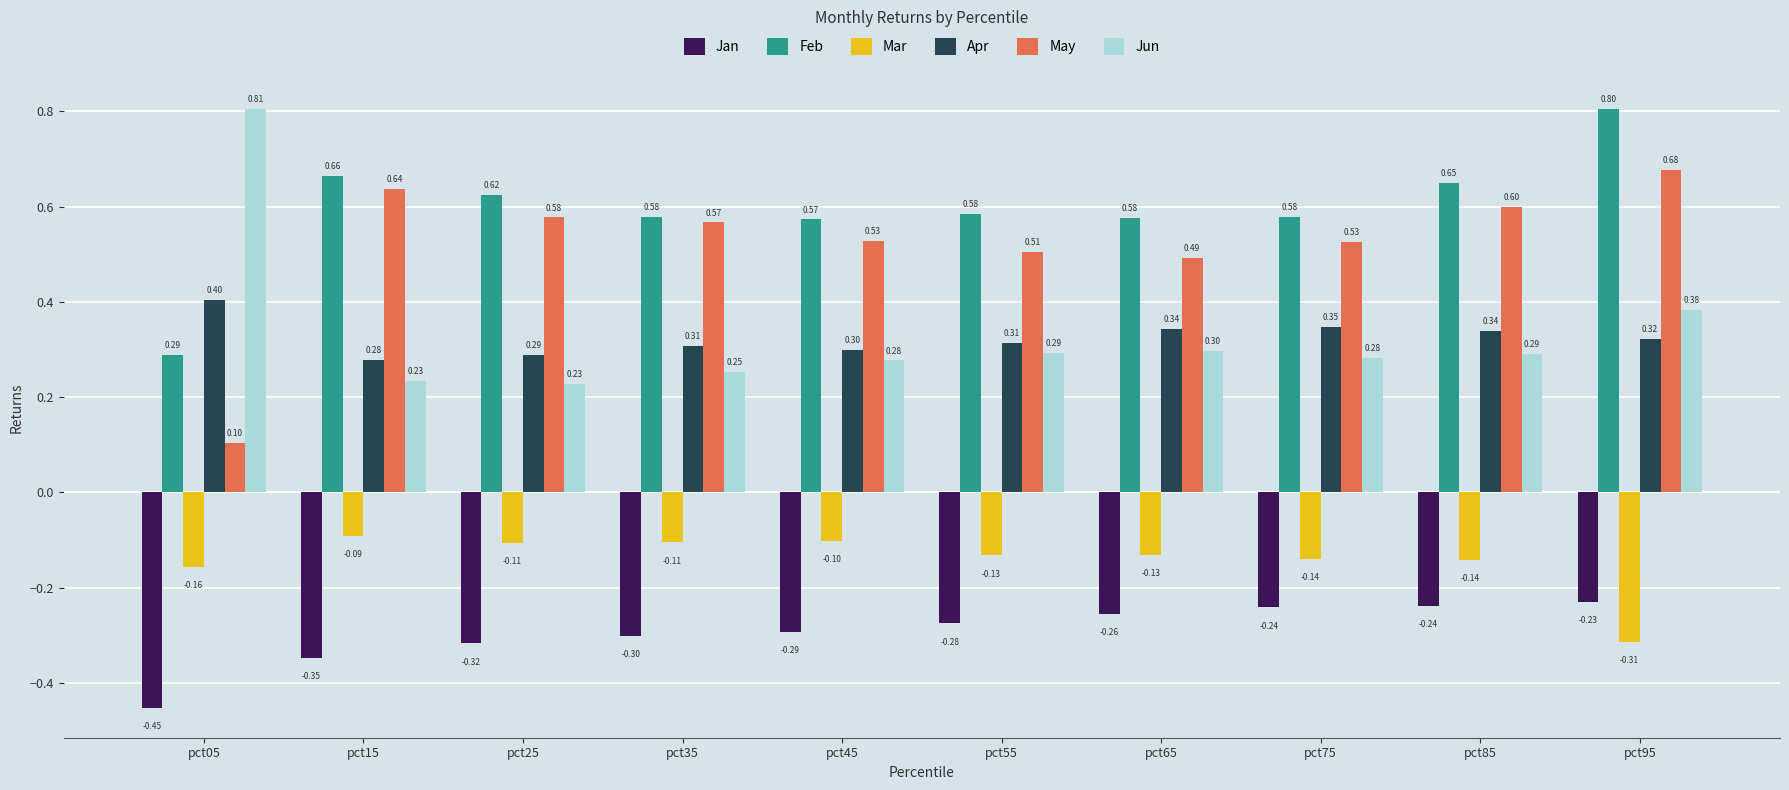

What is the sum of the May values at pct75 and pct35?

1.1